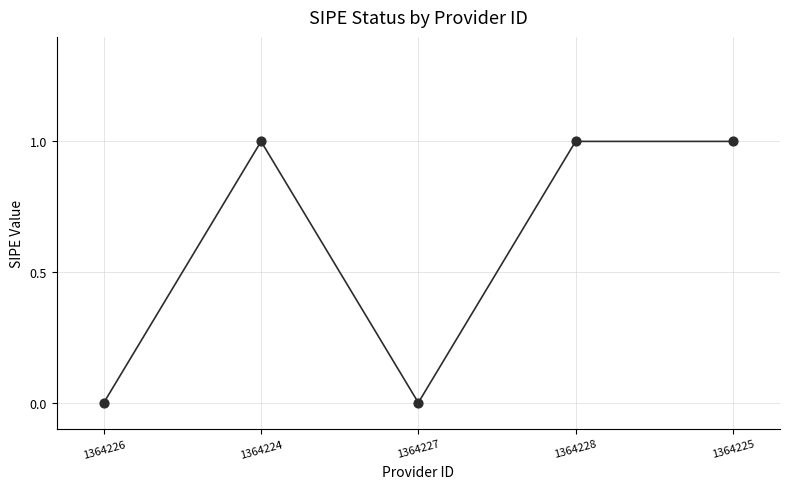

What is the change in value from 1364224 to 1364227?

-1